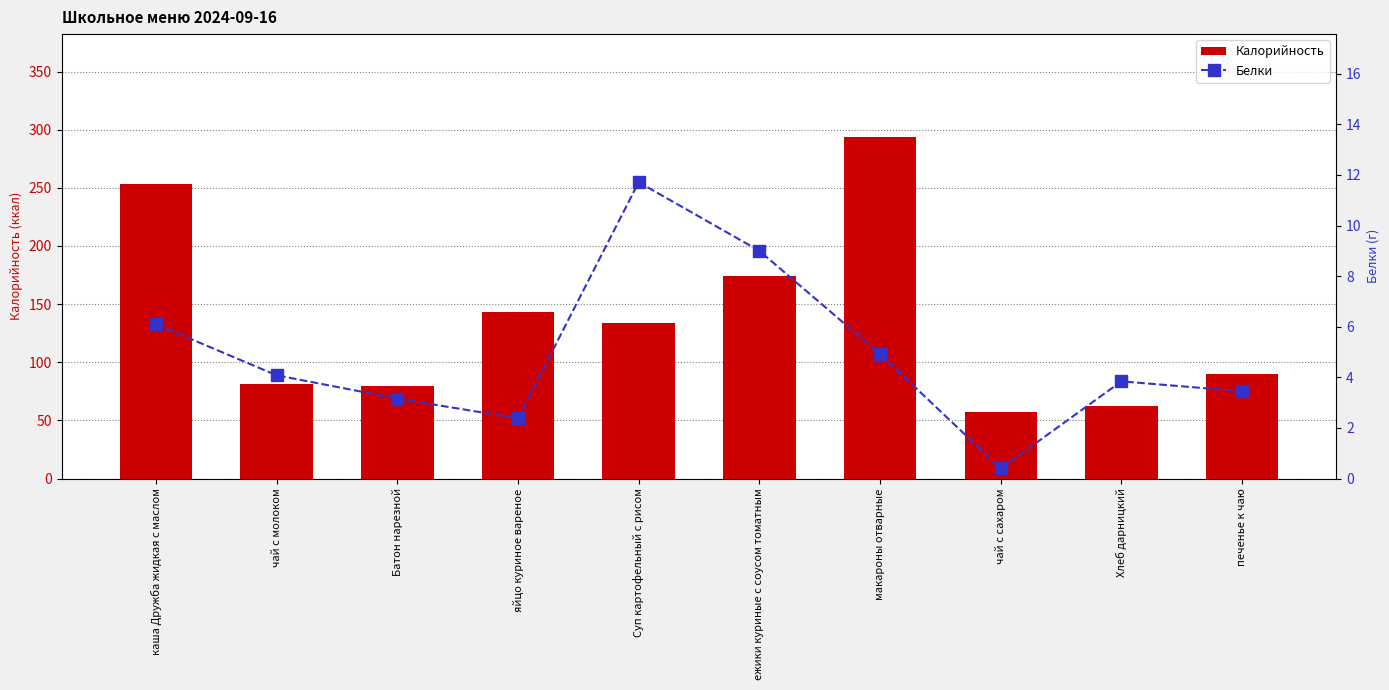

Count the number of categories in the chart.

10